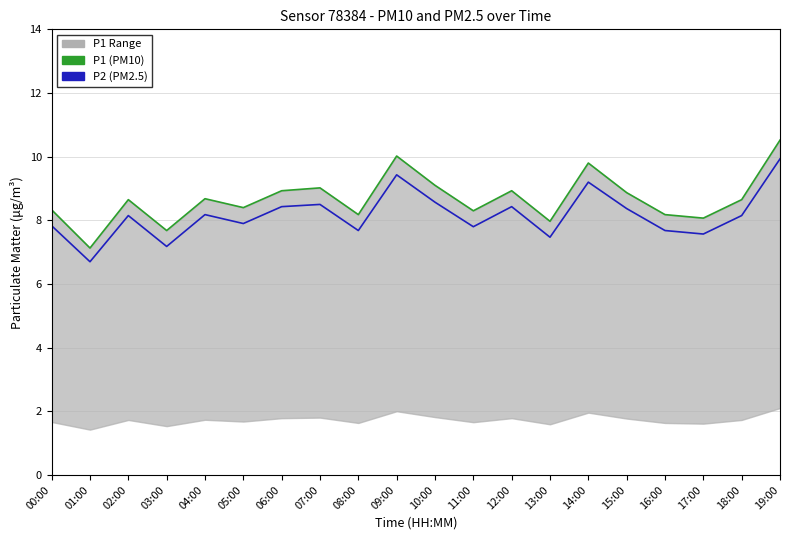

What is the value of the P1 (PM10) point at the 19th from the left?

8.7